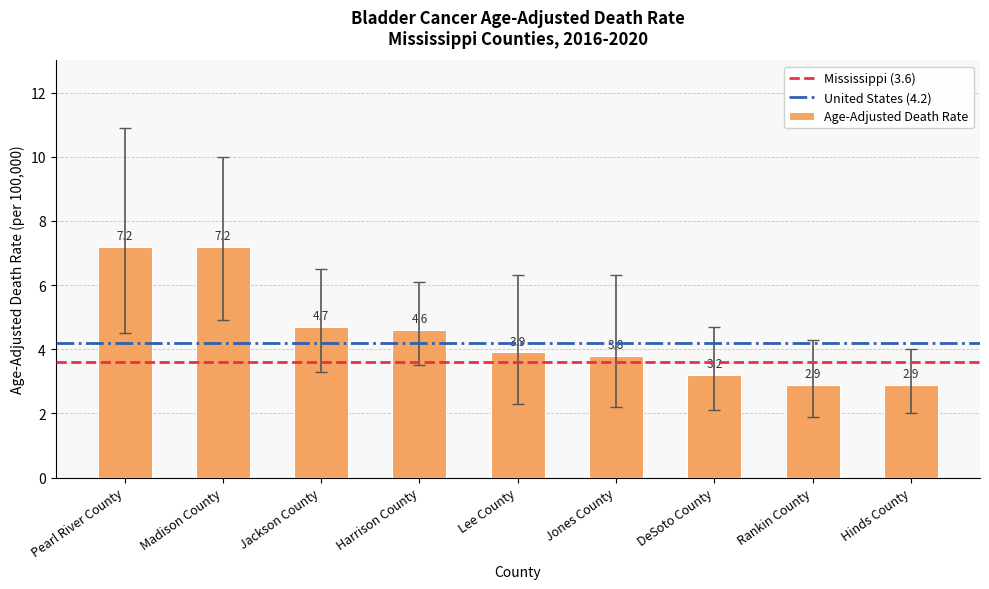

Where does the data first go above 3?

Pearl River County